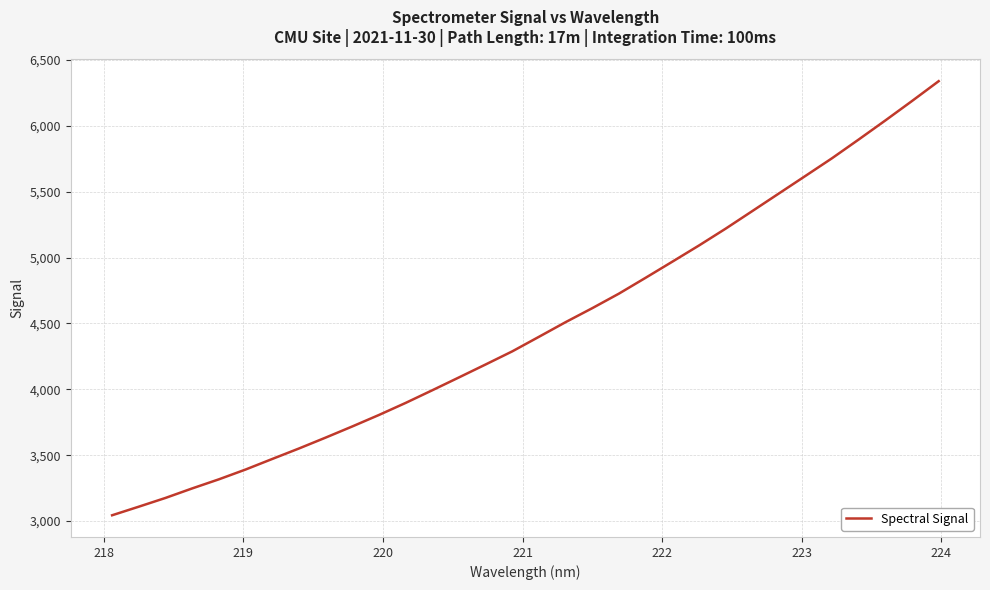

What is the sum of all values?

142961.6